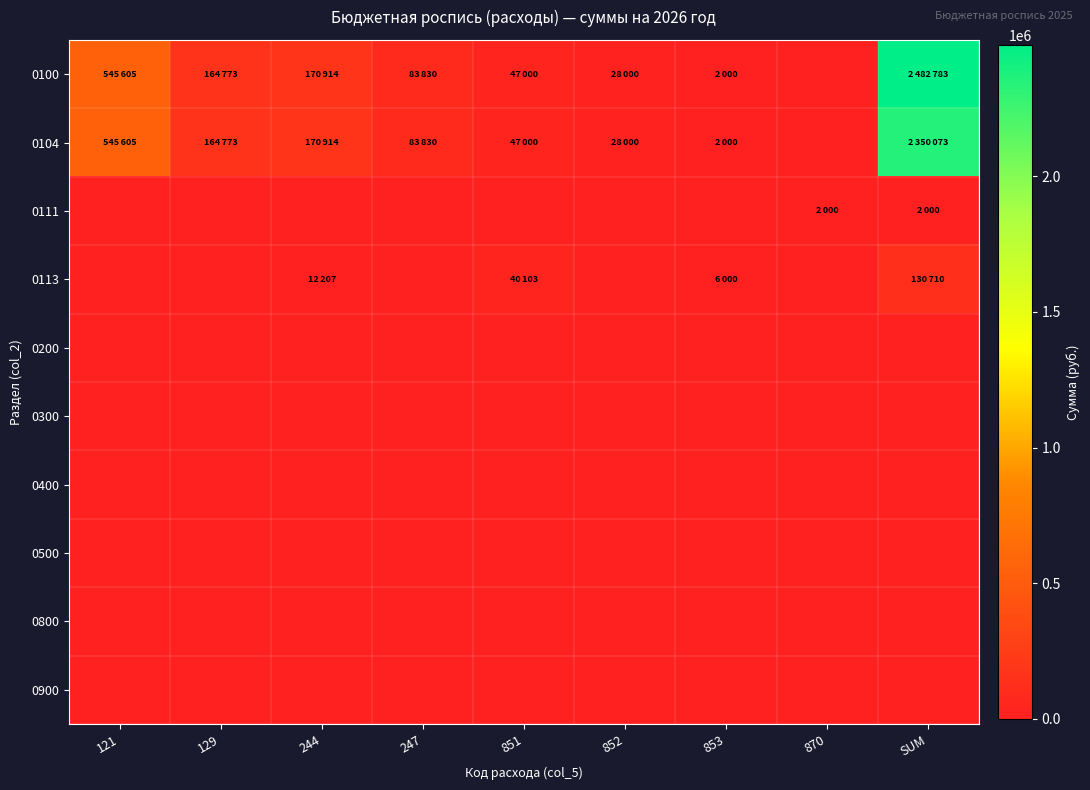

Reading left to right, transcribe all the data shown in this chart.

0100: 121=545605	129=164773	244=170914	247=83830	851=47000	852=28000	853=2000	870=0	SUM=2482783
0104: 121=545605	129=164773	244=170914	247=83830	851=47000	852=28000	853=2000	870=0	SUM=2350073
0111: 121=0	129=0	244=0	247=0	851=0	852=0	853=0	870=2000	SUM=2000
0113: 121=0	129=0	244=12207	247=0	851=40103	852=0	853=6000	870=0	SUM=130710
0200: 121=0	129=0	244=0	247=0	851=0	852=0	853=0	870=0	SUM=0
0300: 121=0	129=0	244=0	247=0	851=0	852=0	853=0	870=0	SUM=0
0400: 121=0	129=0	244=0	247=0	851=0	852=0	853=0	870=0	SUM=0
0500: 121=0	129=0	244=0	247=0	851=0	852=0	853=0	870=0	SUM=0
0800: 121=0	129=0	244=0	247=0	851=0	852=0	853=0	870=0	SUM=0
0900: 121=0	129=0	244=0	247=0	851=0	852=0	853=0	870=0	SUM=0